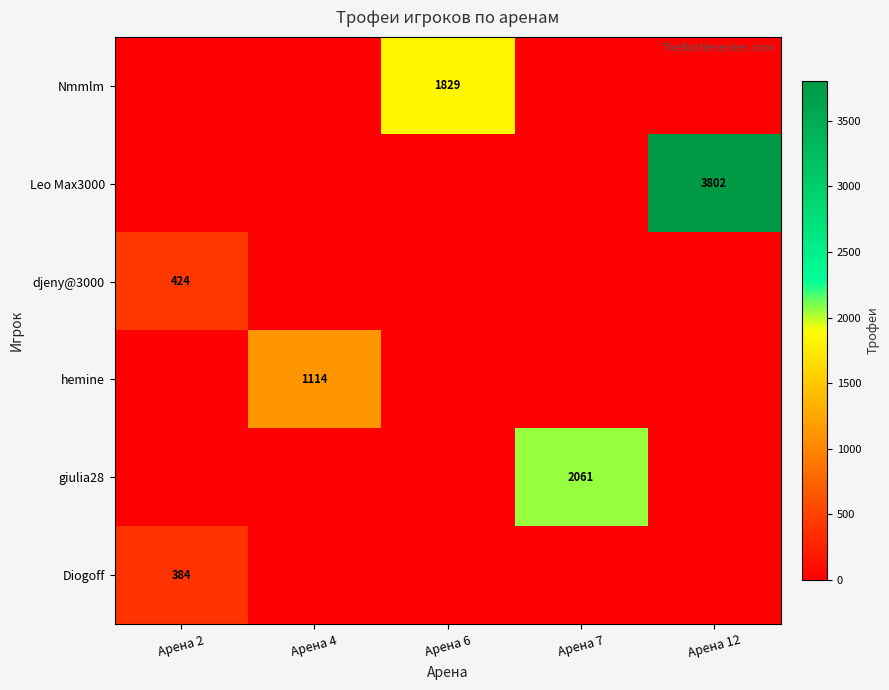

The value of Leo Max3000 at Арена 12 is 3802. True or false?

True